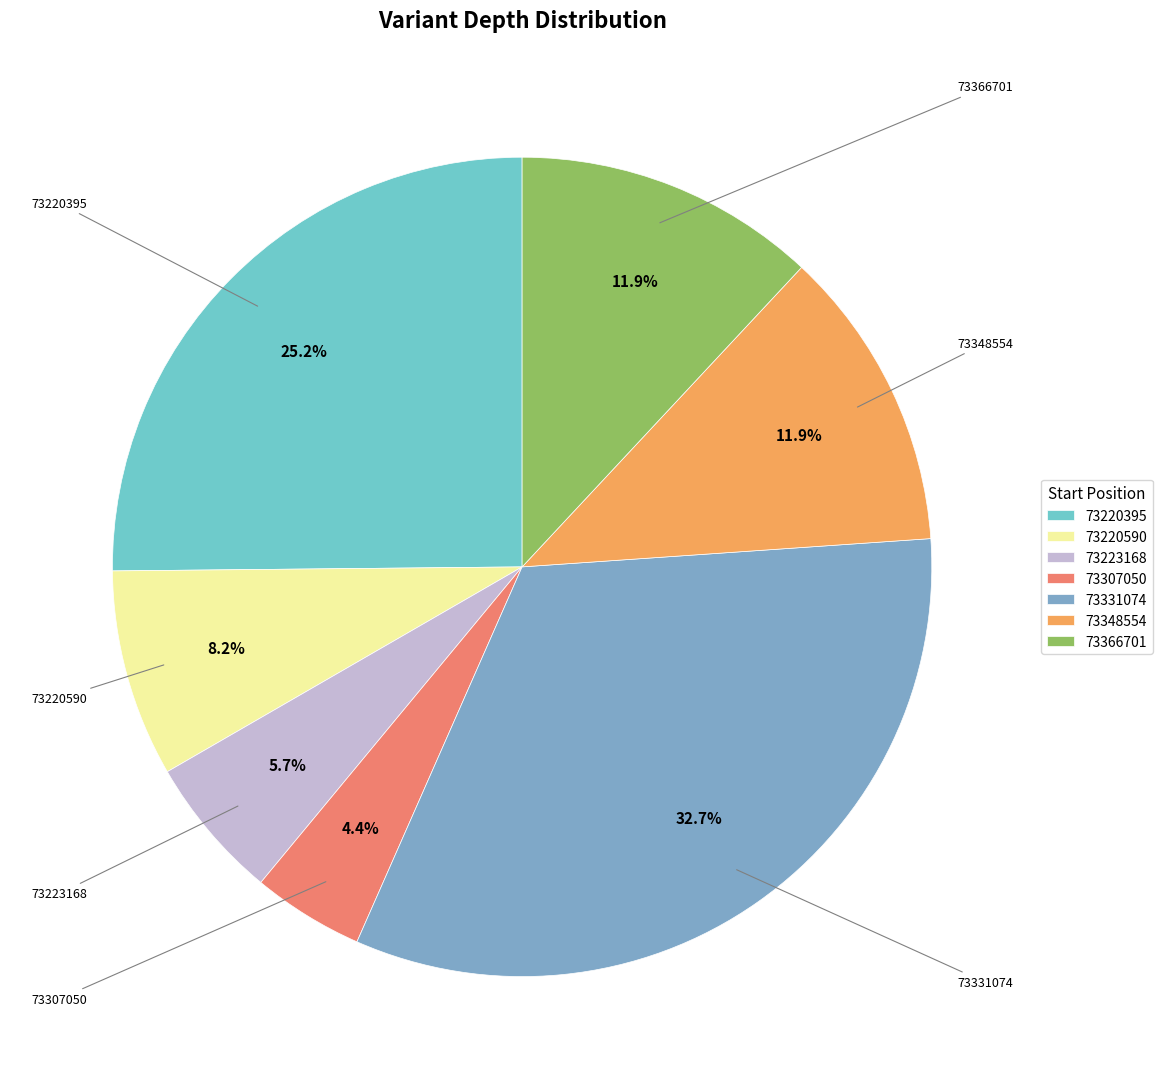

Does 73220590 represent more than half of the total?

No